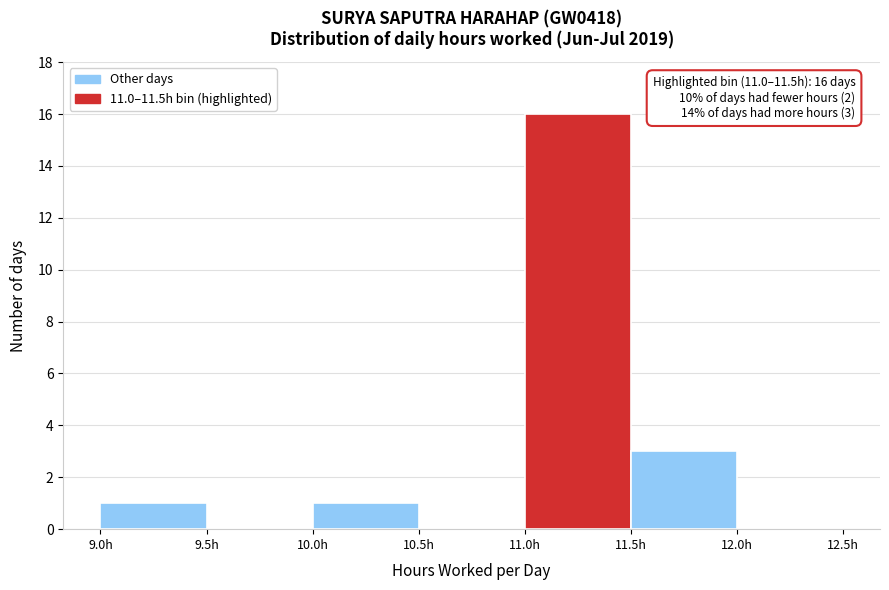

Which range on the x-axis has the tallest bar?

11.0 to 11.5